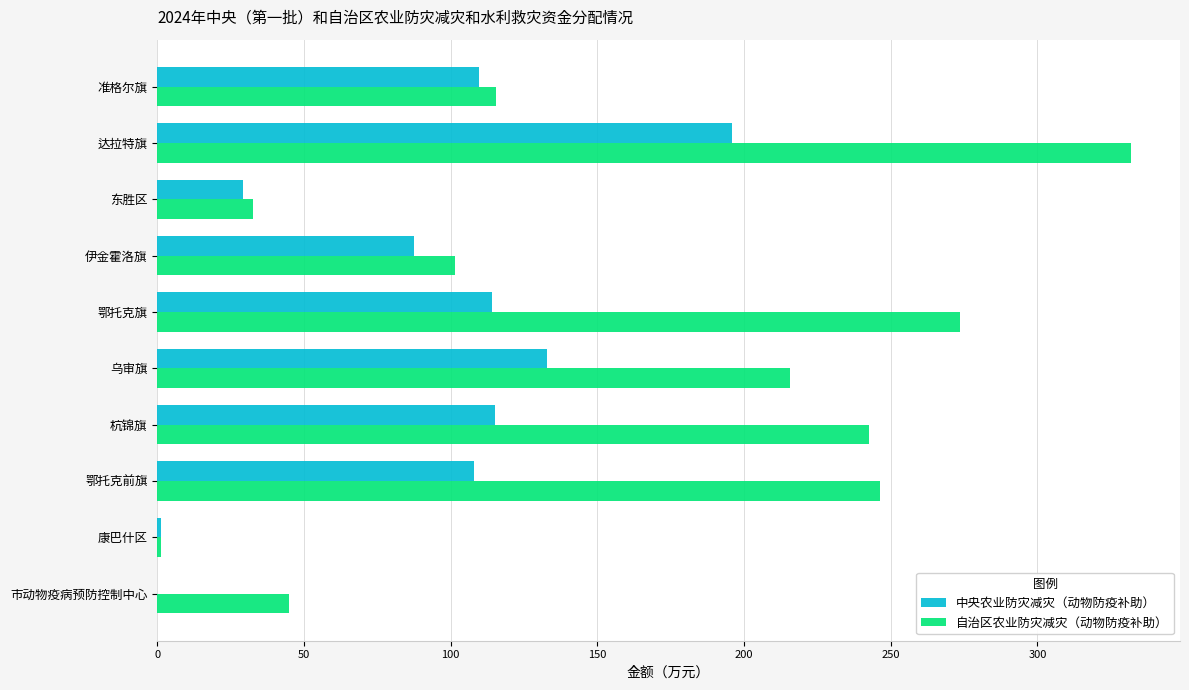

Between 准格尔旗 and 康巴什区, which series saw the biggest shift?

自治区农业防灾减灾（动物防疫补助）